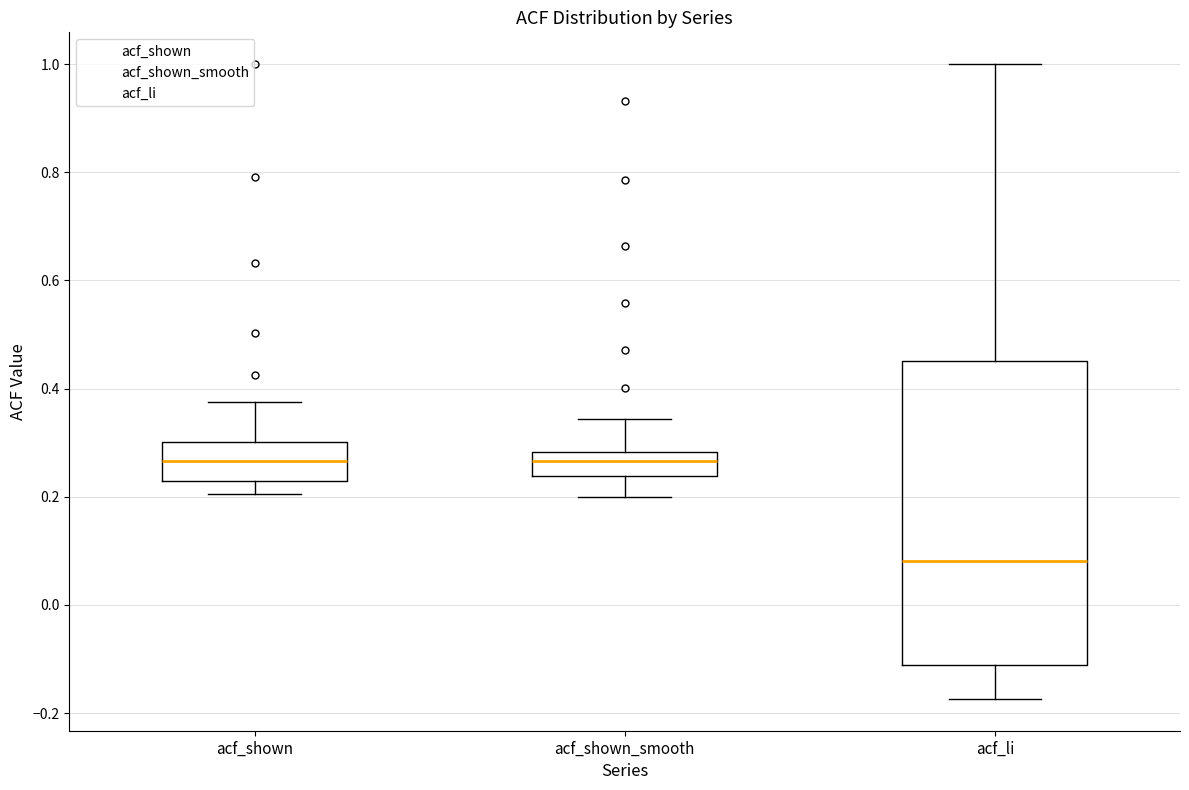

Where is the upper edge of the box for acf_shown_smooth on the y-axis? The values are not printed on the chart, so give them approximately, as read against the axis.

0.28